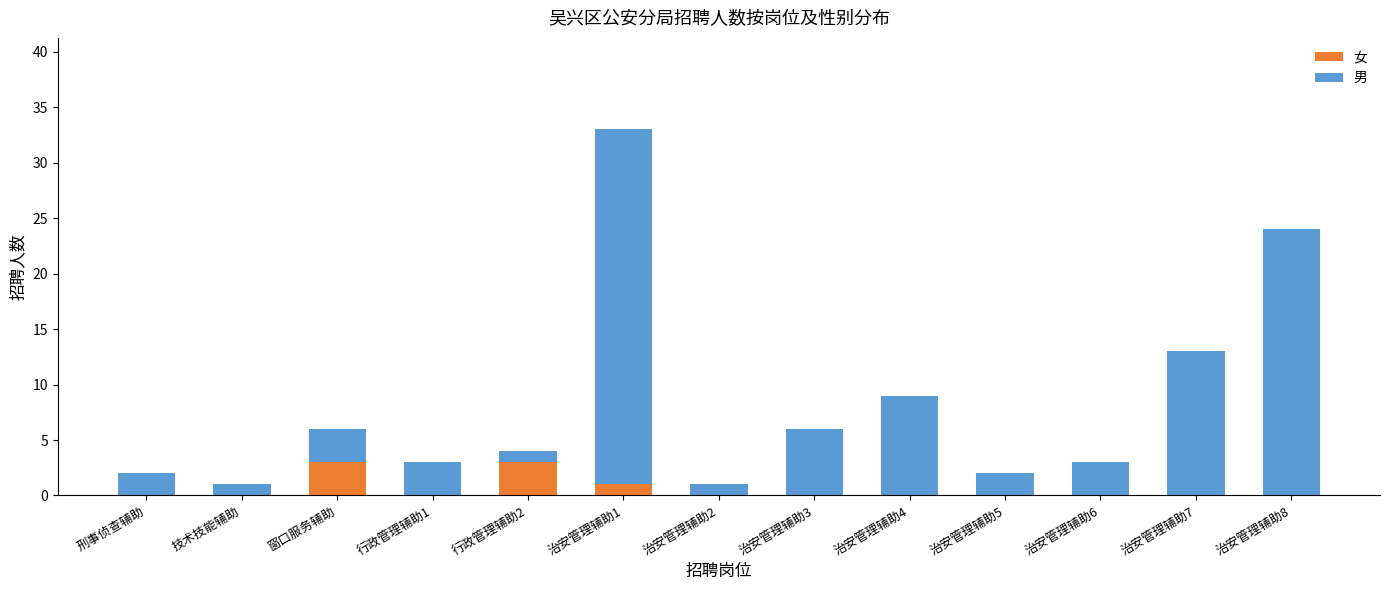

At which category is the sum across all series the highest?

治安管理辅助1